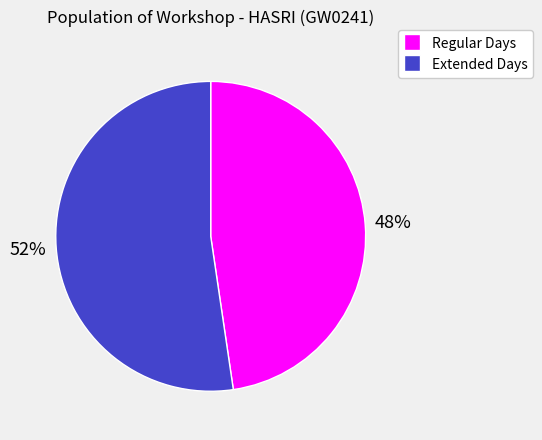

How many segments does this pie chart have?

2